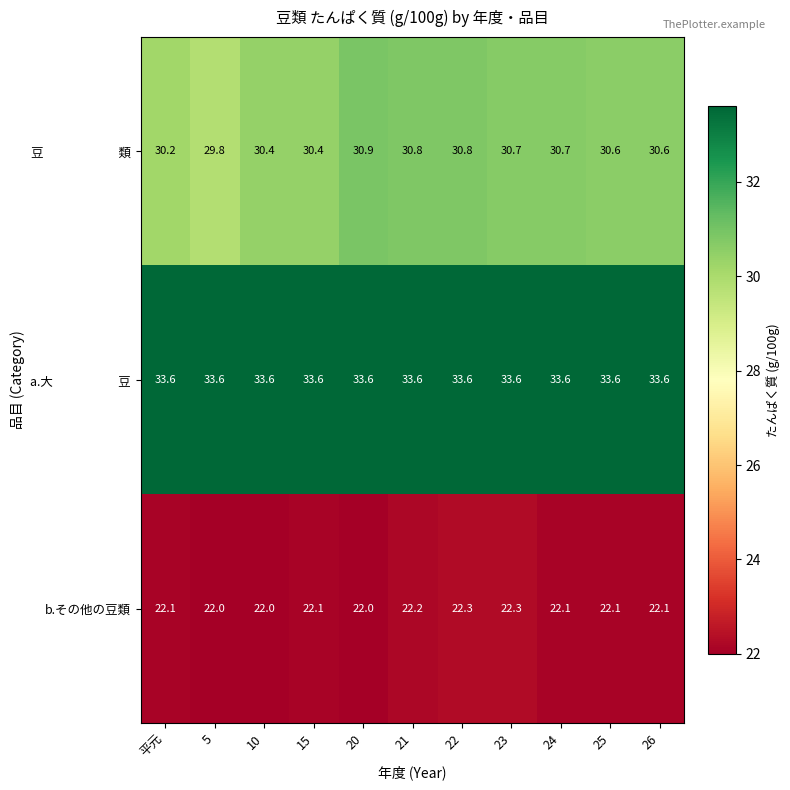

What is the maximum value shown in the chart?

33.6